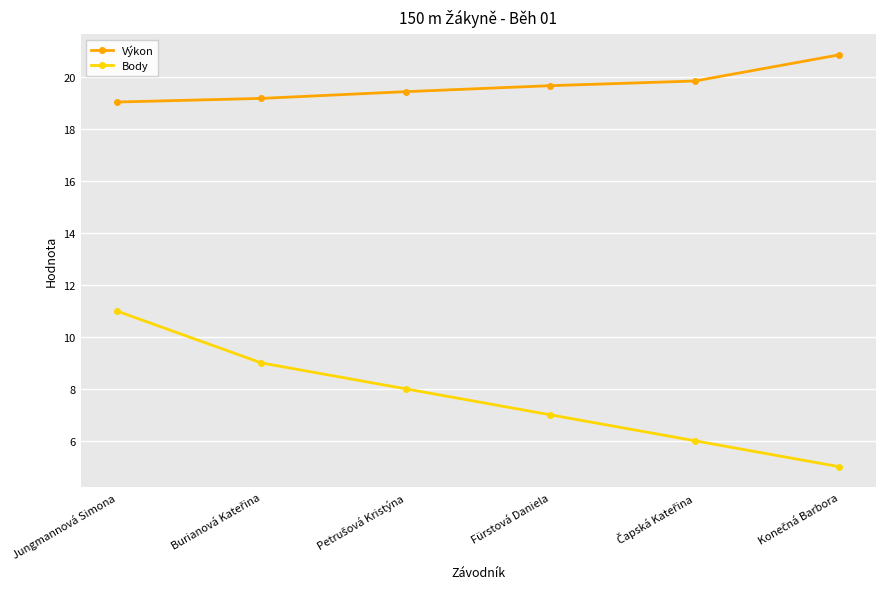

What is the difference between the maximum and minimum values in the Body series?

6.0